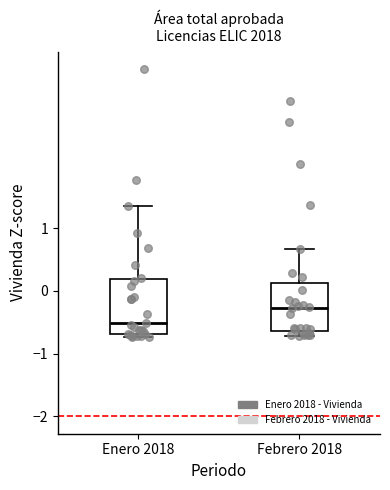

Reading left to right, transcribe this box plot: for each box, give where its median line is, the range the box spans, and where its two whiskers end, as read against the y-axis. The values are not printed on the chart, so give them approximately, as read against the axis.

Enero 2018: median -0.5, box -0.7 to 0.2, whiskers -0.7 (just below the box's lower edge) to 1.4
Febrero 2018: median -0.3, box -0.6 to 0.1, whiskers -0.7 to 0.7